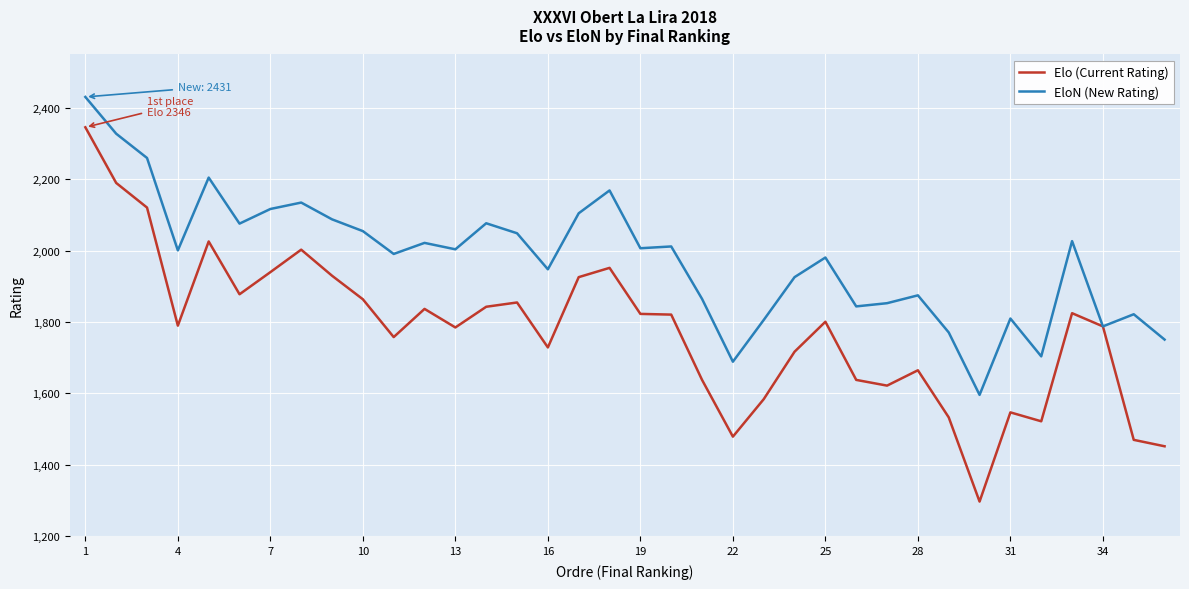

Which series has the largest range (max minus min)?

Elo (Current Rating)